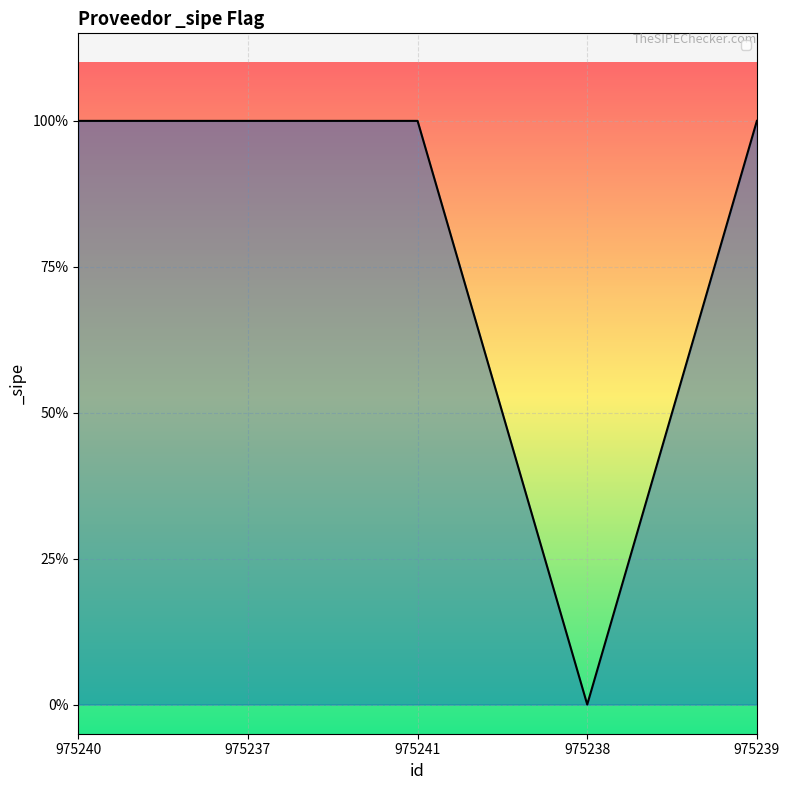

Does the chart have visible grid lines?

Yes